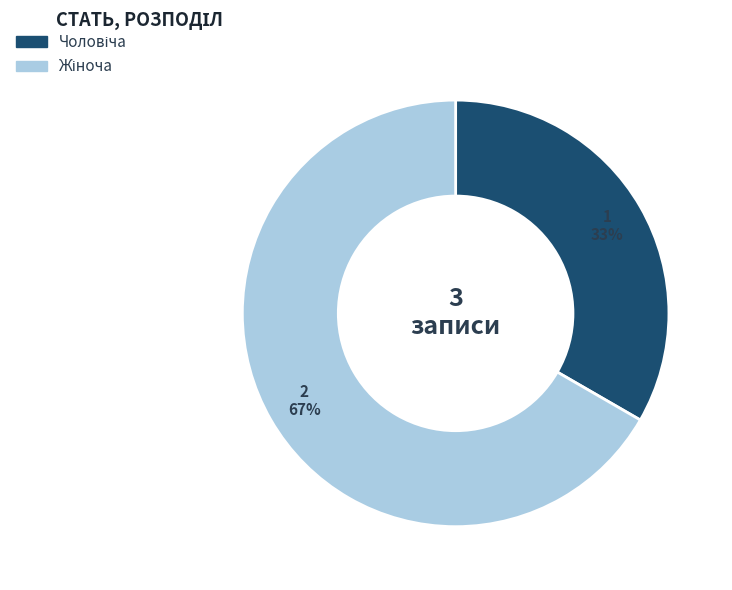

Is there any slice that represents more than half of the pie?

Yes